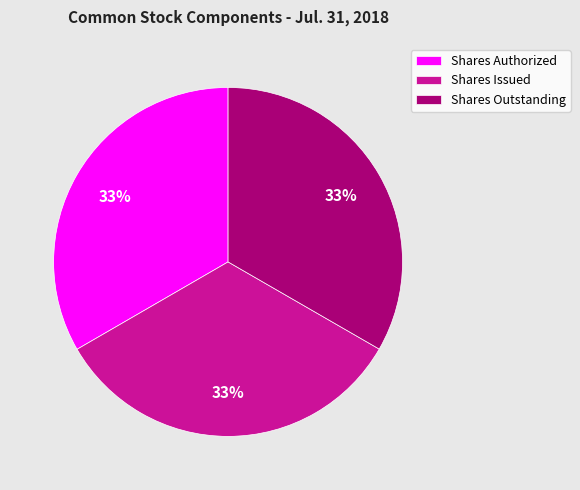

To the nearest percent, what is the average slice percentage?

33%